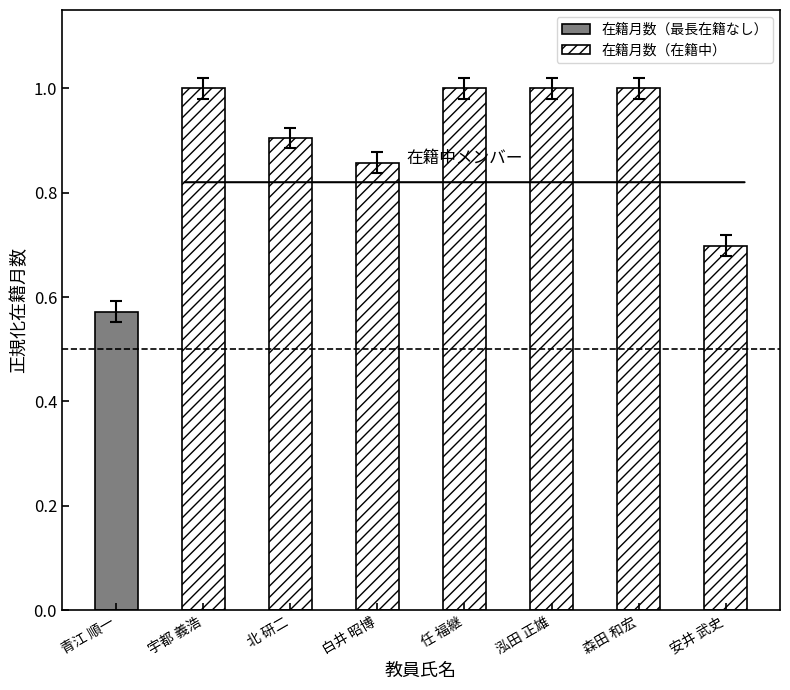

Is it true that 在籍月数（在籍中） equals 0.4 at 任 福継?

False